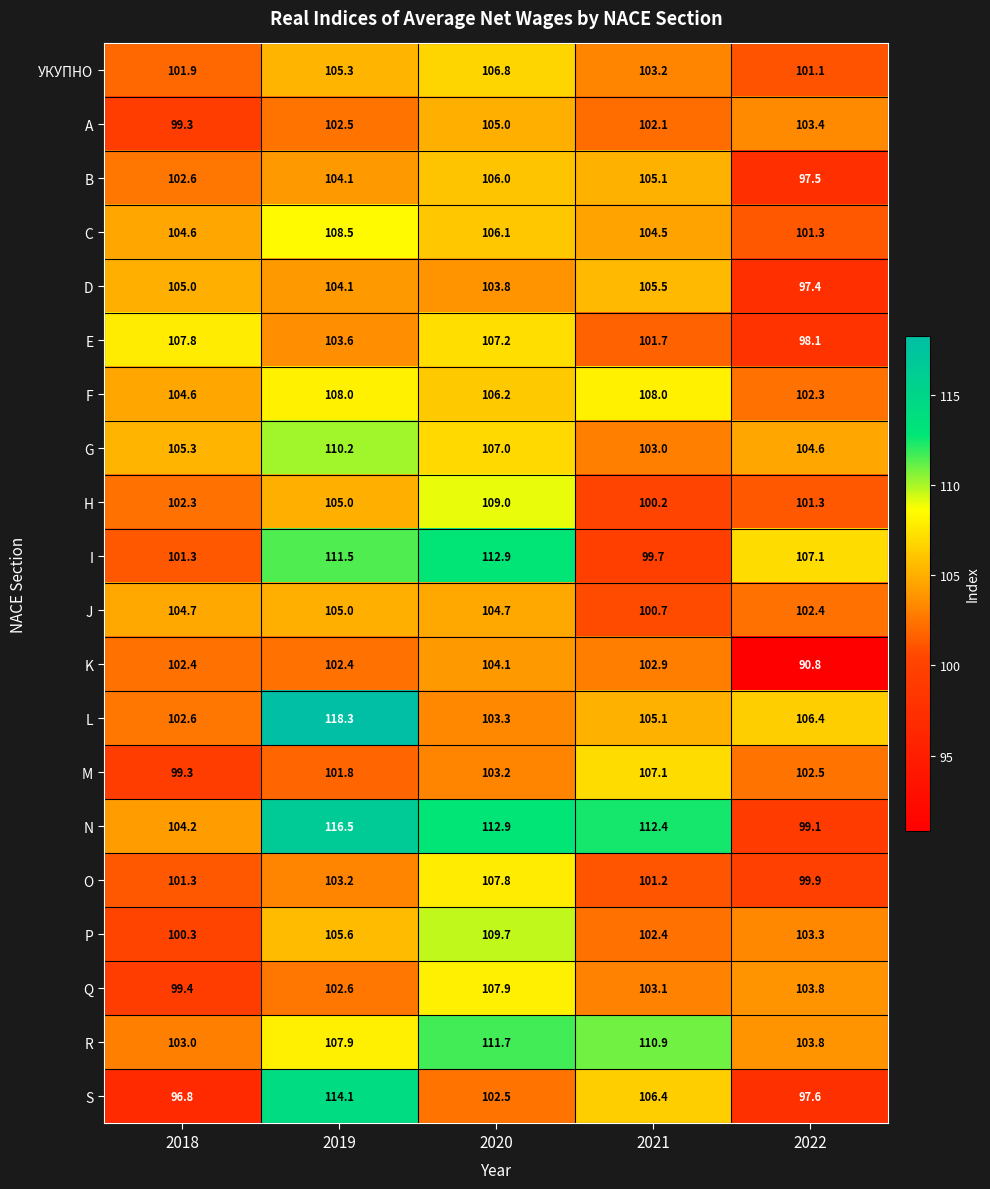

What value does the УКУПНО series have at 2022?

101.1